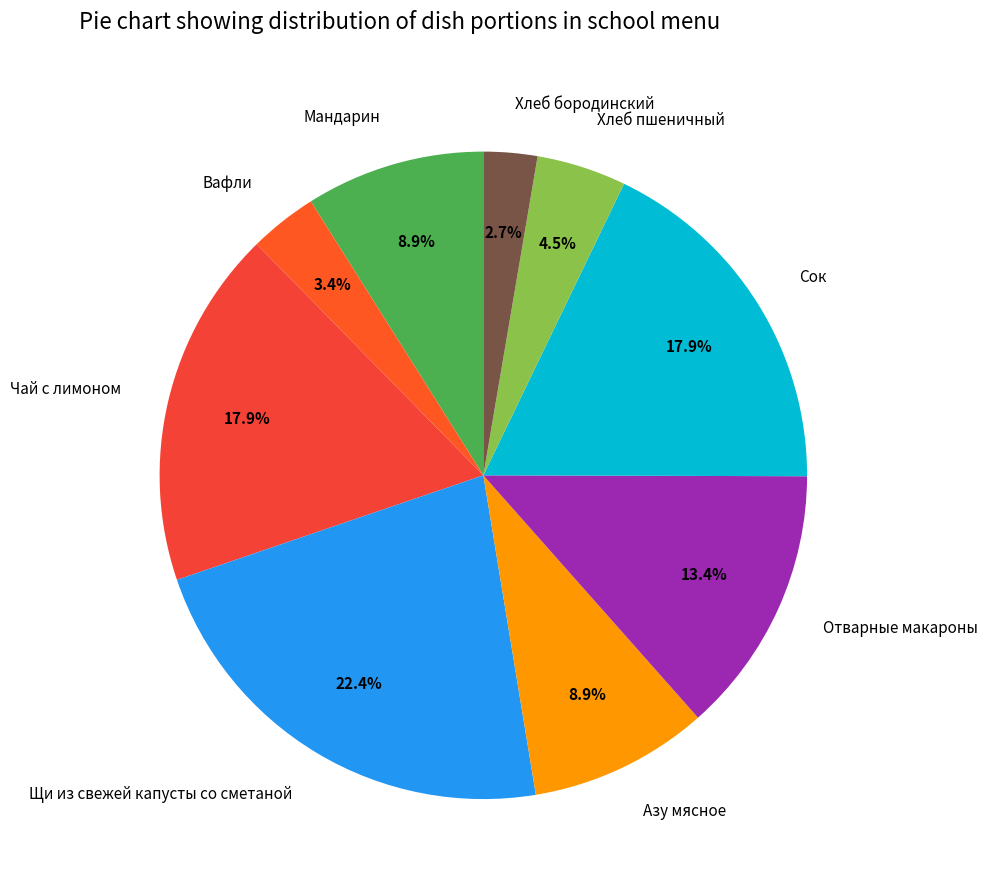

What is the ratio of the value at Хлеб пшеничный to the value at Азу мясное?

0.5